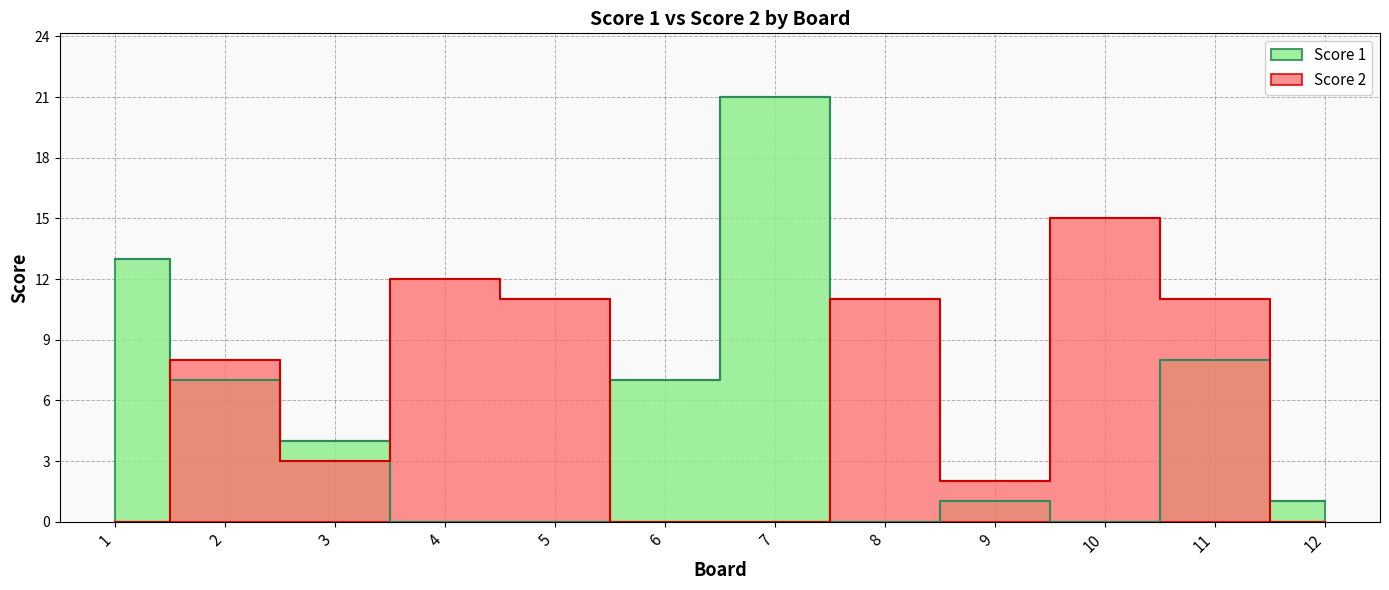

Which has a higher value, 1 or 2?

1